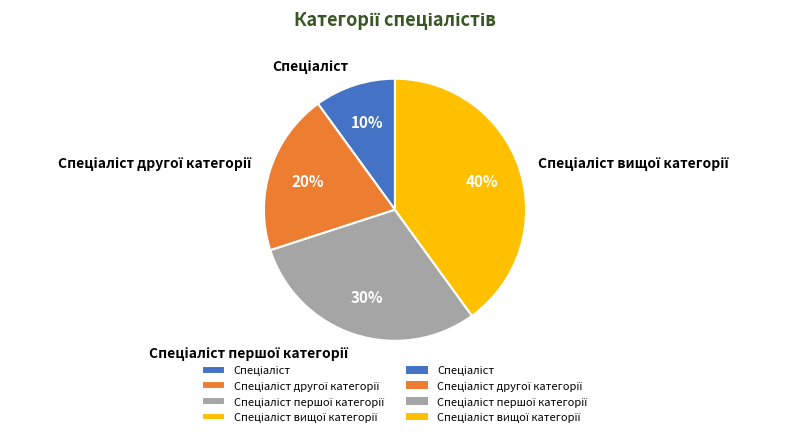

To the nearest percent, what is the average slice percentage?

25%